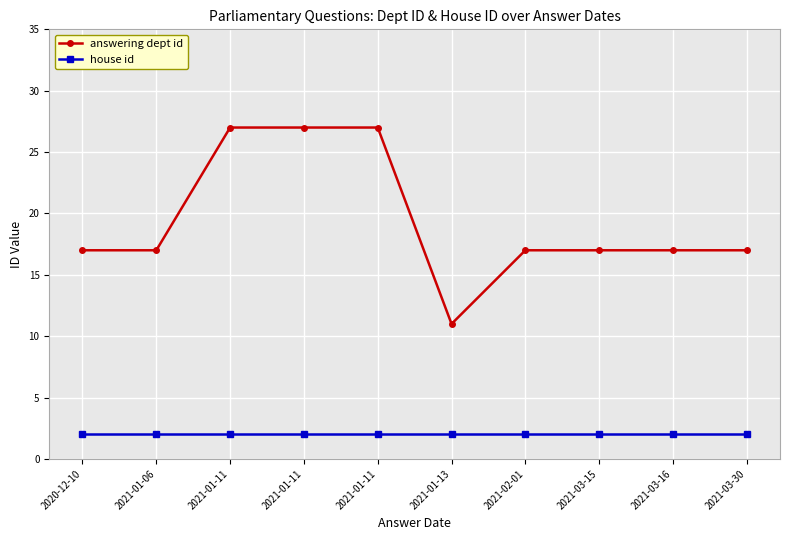

True or false: answering dept id and house id cross at least once.

False